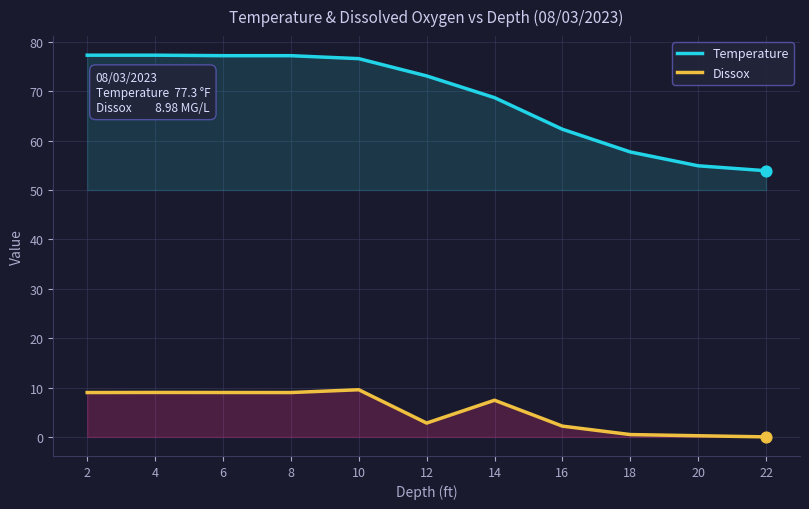

Which series reaches the maximum Y coordinate?

Temperature